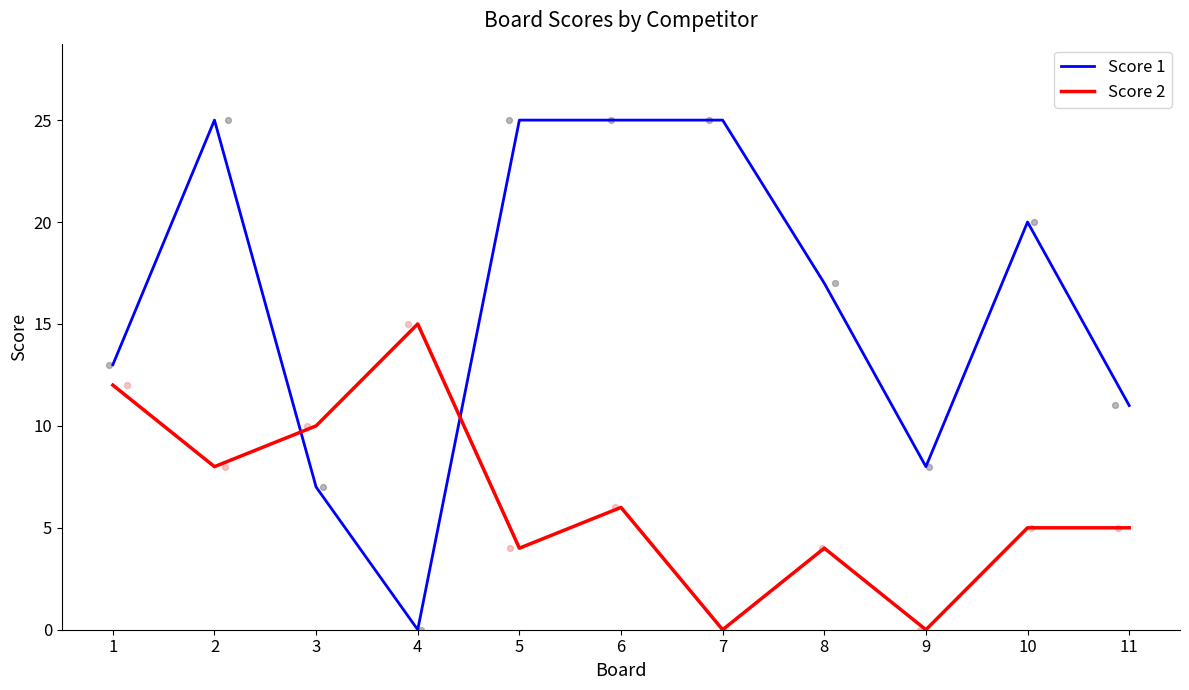

What are all the series names shown in the legend?

Score 1, Score 2